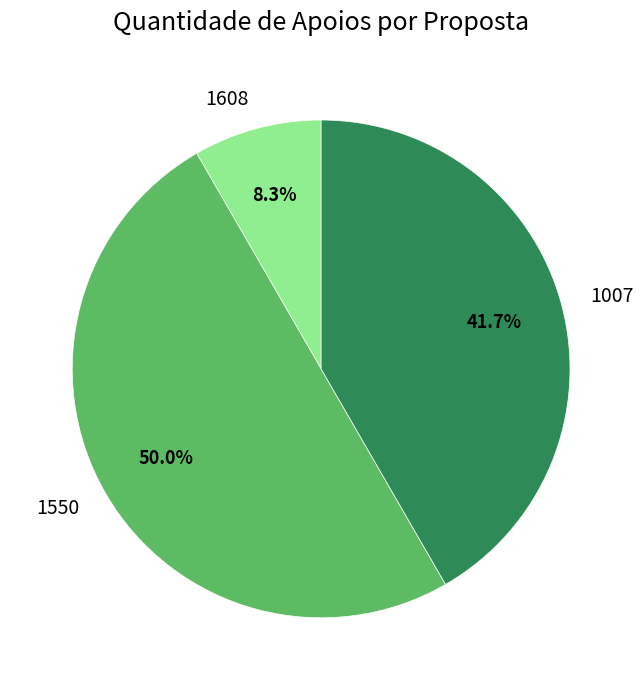

How many segments does this pie chart have?

3